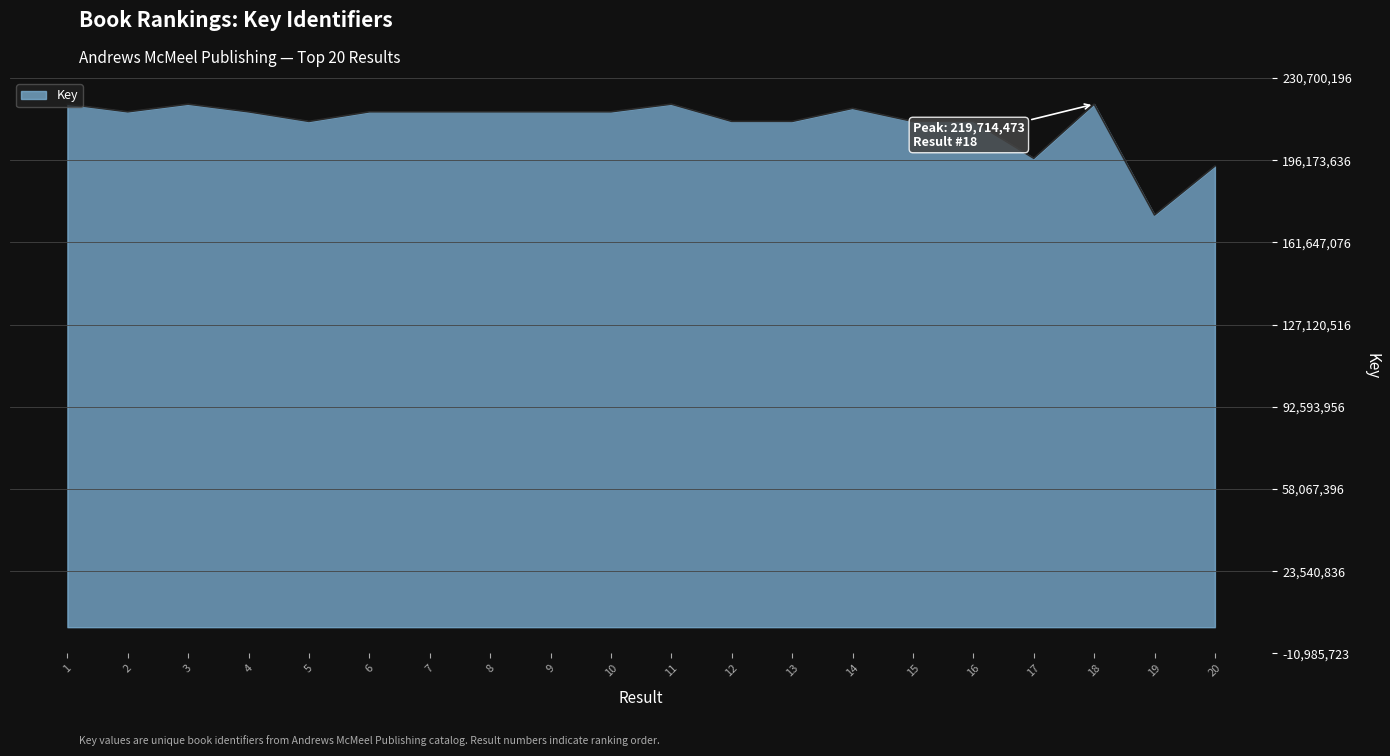

What is the minimum value shown in the chart?

173141462